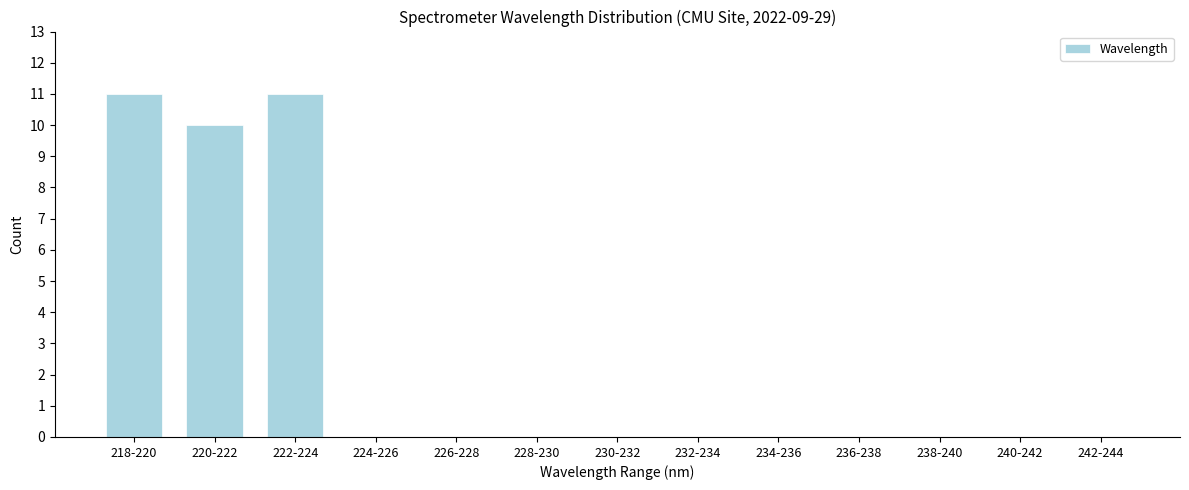

Reading left to right, transcribe all the data shown in this chart.

218-220=11	220-222=10	222-224=11	224-226=0	226-228=0	228-230=0	230-232=0	232-234=0	234-236=0	236-238=0	238-240=0	240-242=0	242-244=0